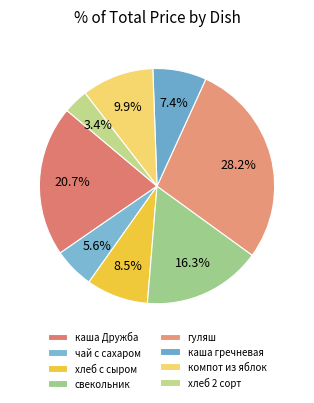

To the nearest percent, what is the average slice percentage?

12%